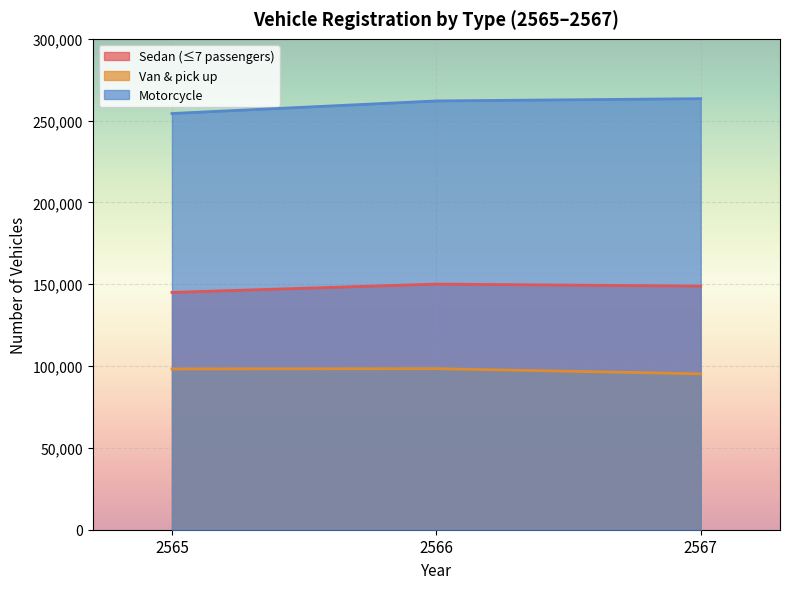

Between 2567 and 2565, which is larger?

2567